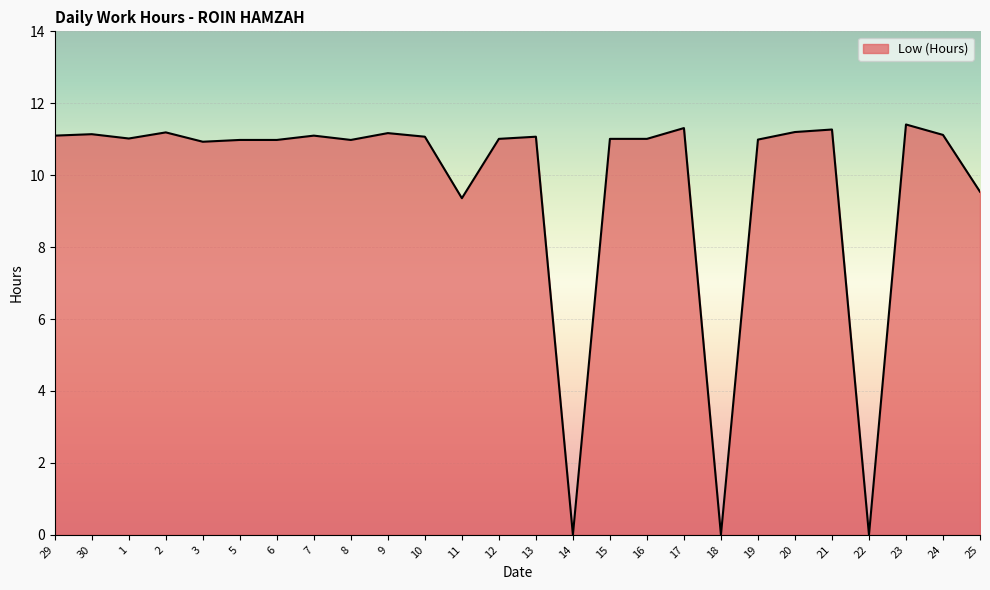

What position from the right is 17?

9